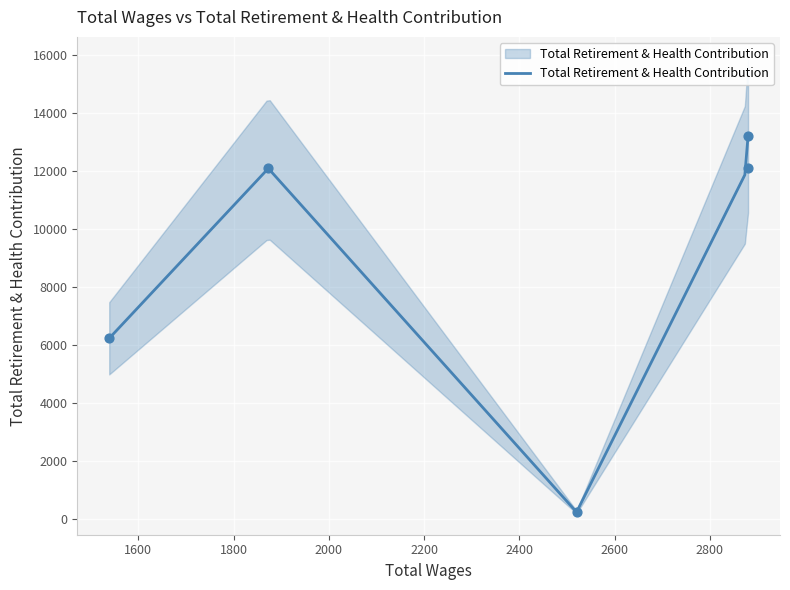

What is the ratio of the value at 1539.0 to the value at 1873.0?

0.5